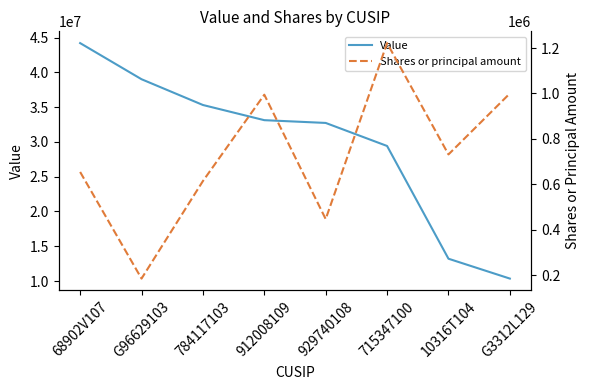

What is the sum of the Shares or principal amount values at 784117103 and 10316T104?

1345965